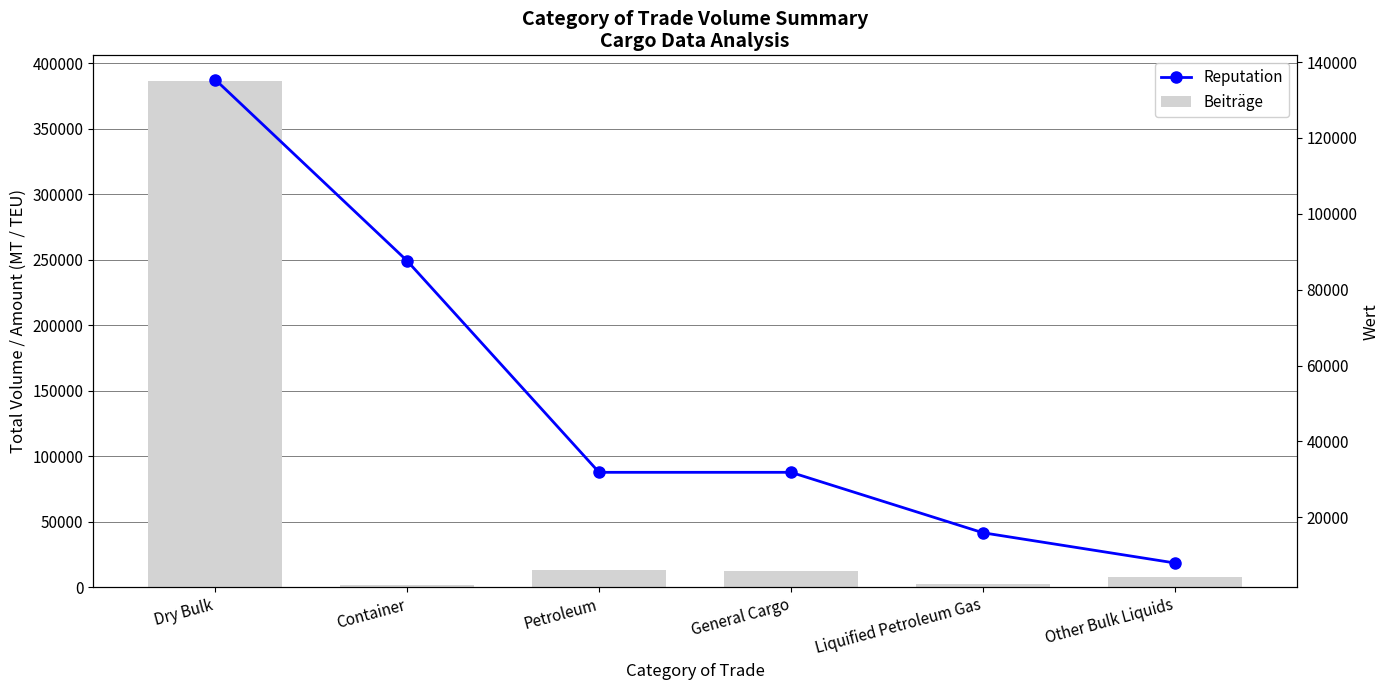

What are all the series names shown in the legend?

Beiträge, Reputation